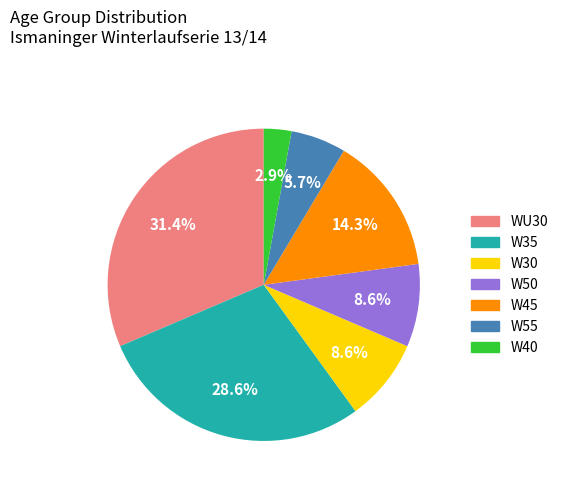

How many slices are in this pie chart?

7